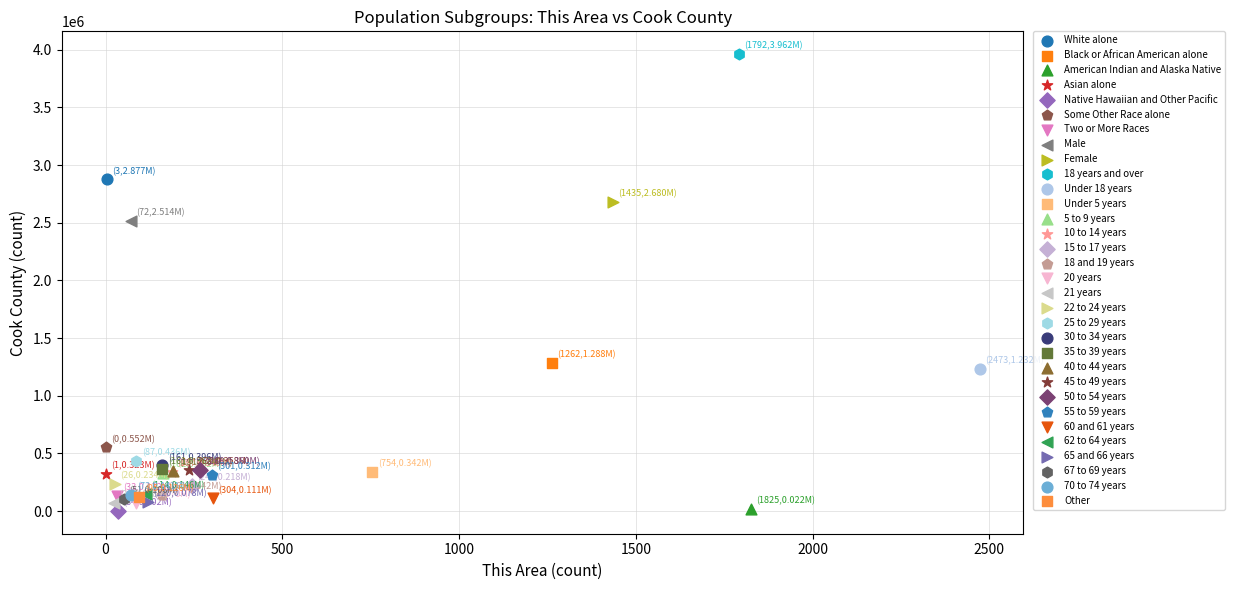

What are all the series names shown in the legend?

White alone, Black or African American alone, American Indian and Alaska Native, Asian alone, Native Hawaiian and Other Pacific, Some Other Race alone, Two or More Races, Male, Female, 18 years and over, Under 18 years, Under 5 years, 5 to 9 years, 10 to 14 years, 15 to 17 years, 18 and 19 years, 20 years, 21 years, 22 to 24 years, 25 to 29 years, 30 to 34 years, 35 to 39 years, 40 to 44 years, 45 to 49 years, 50 to 54 years, 55 to 59 years, 60 and 61 years, 62 to 64 years, 65 and 66 years, 67 to 69 years, 70 to 74 years, Other